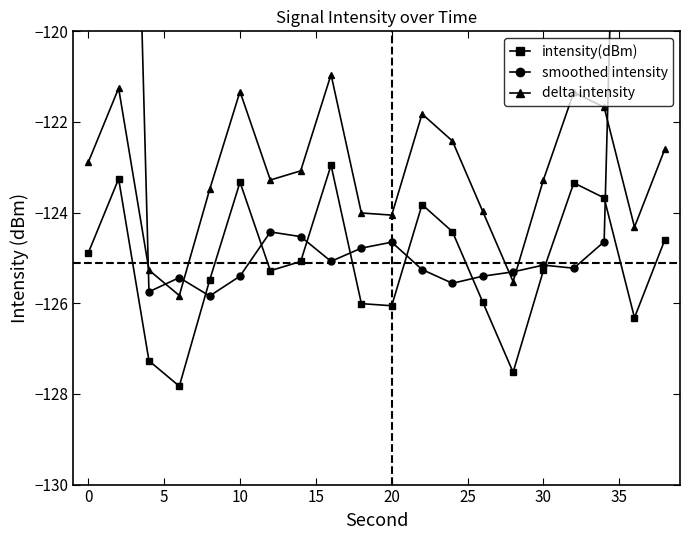

Is it true that intensity(dBm) equals -125.3 at 30?

True